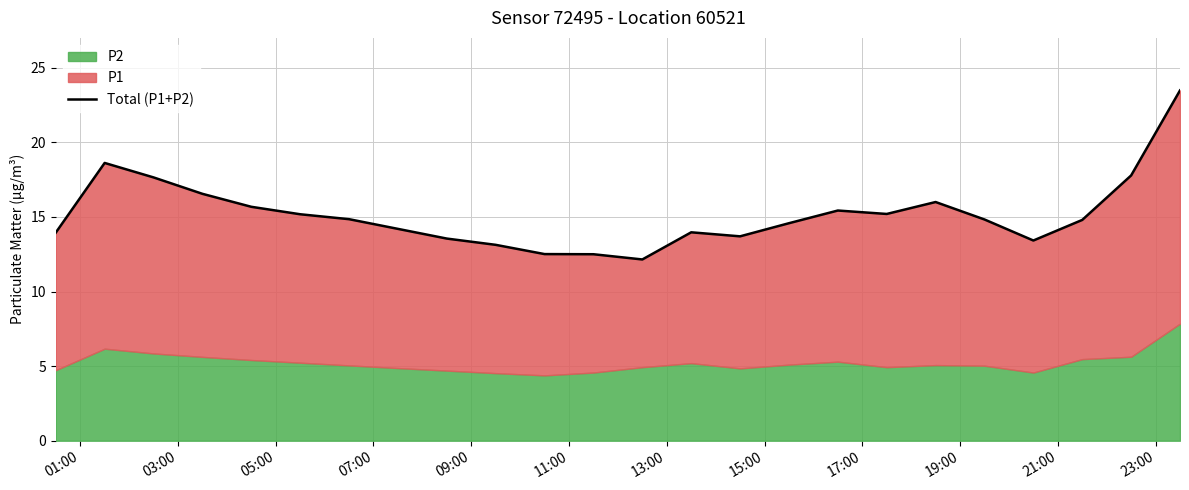

How many values are below 14?

9